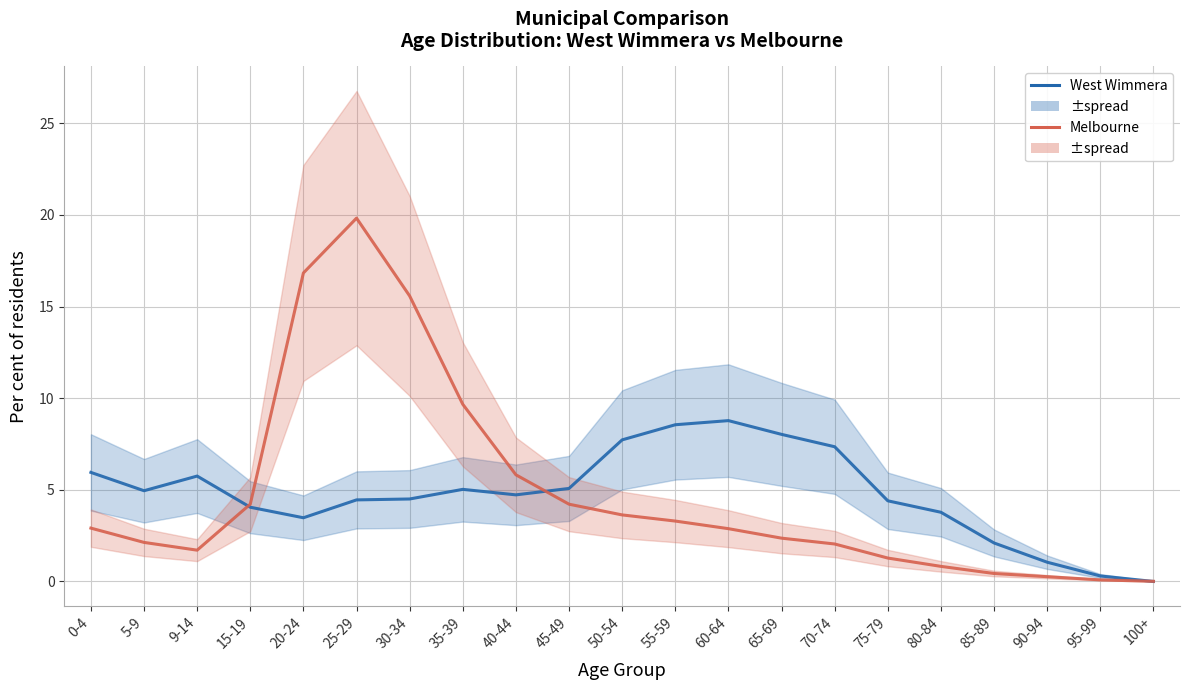

List the series in order of their peak value, highest first.

Melbourne, West Wimmera